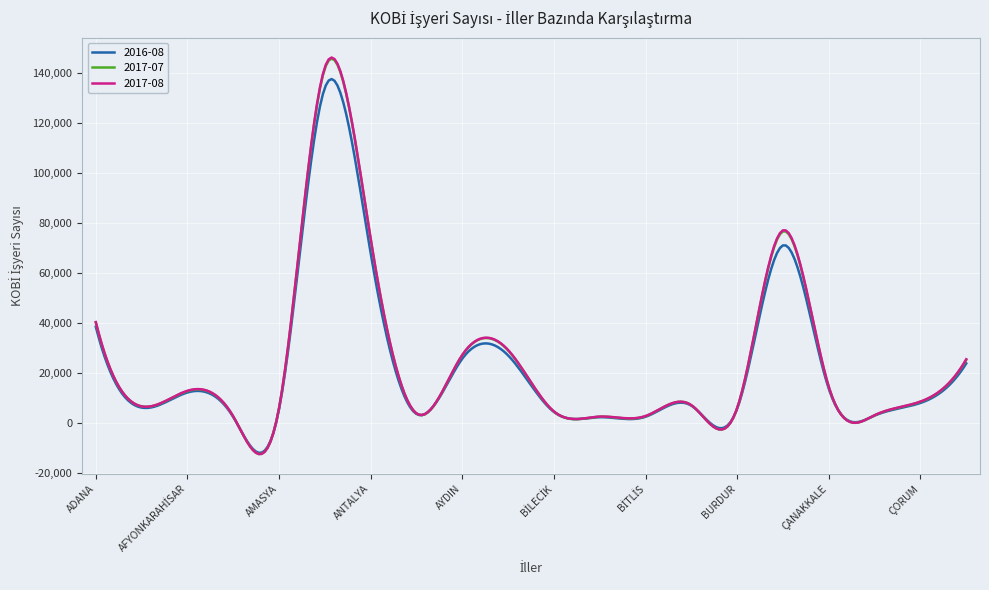

What is the maximum value for 2017-08?

146133.2